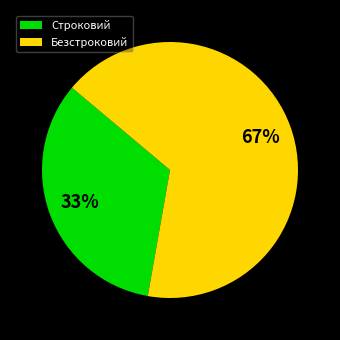

Do Безстроковий and Строковий together represent more than half of the pie?

Yes